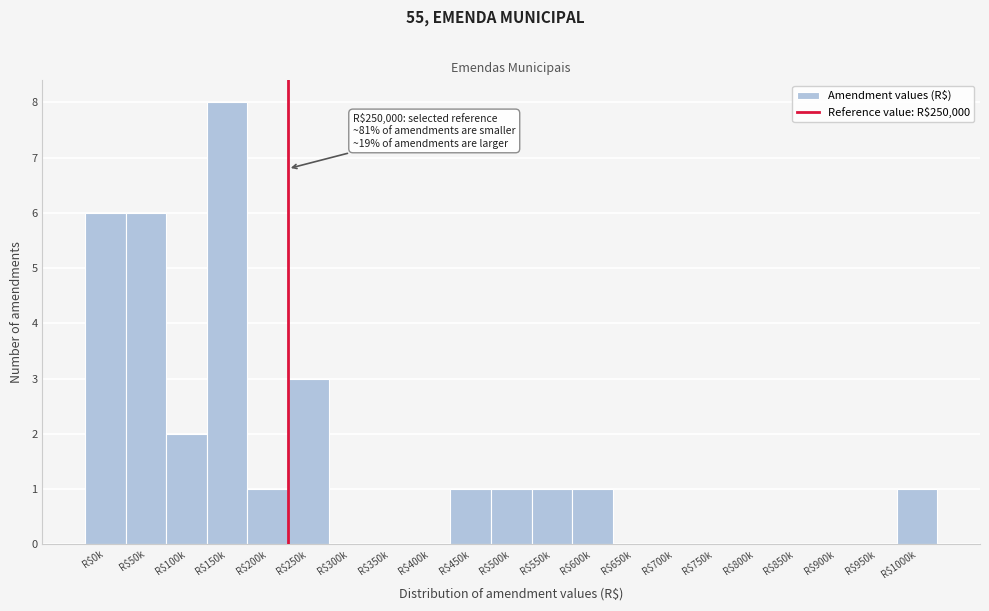

Where is the data nearest to the value 4?

R$250k